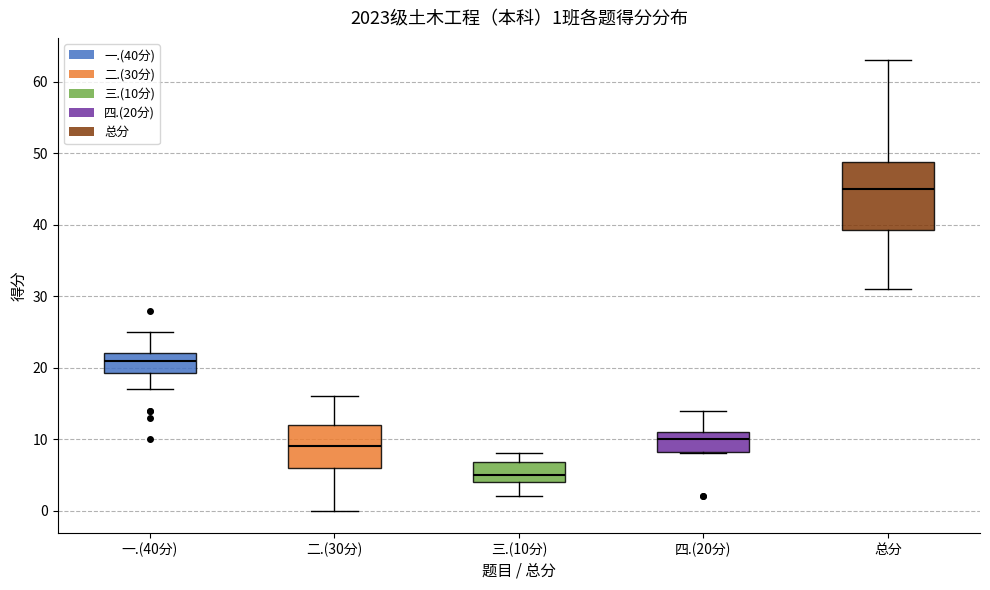

Which box is the tallest, from its lower edge to its upper edge?

总分